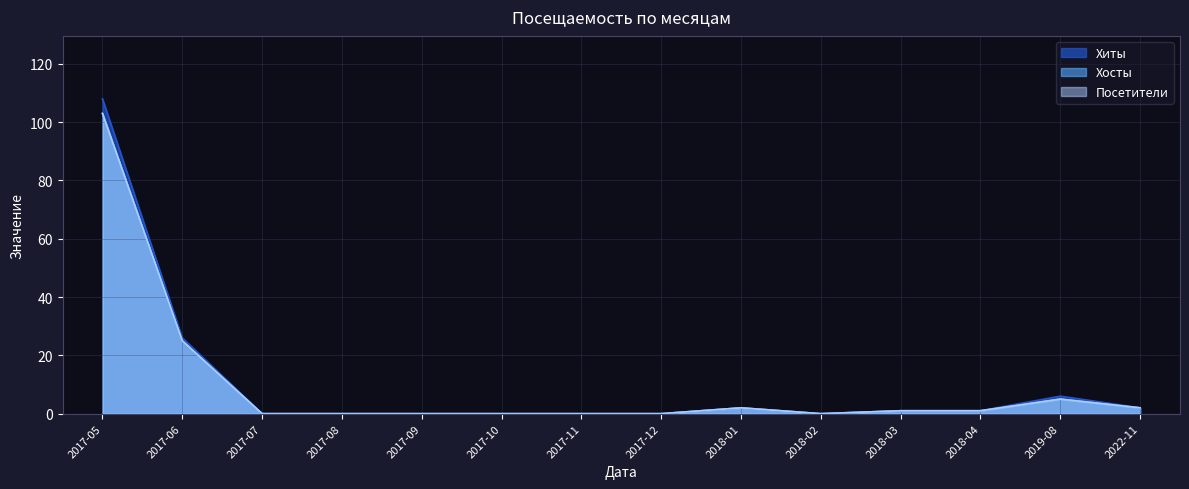

True or false: Посетители and Хосты intersect in this chart.

False